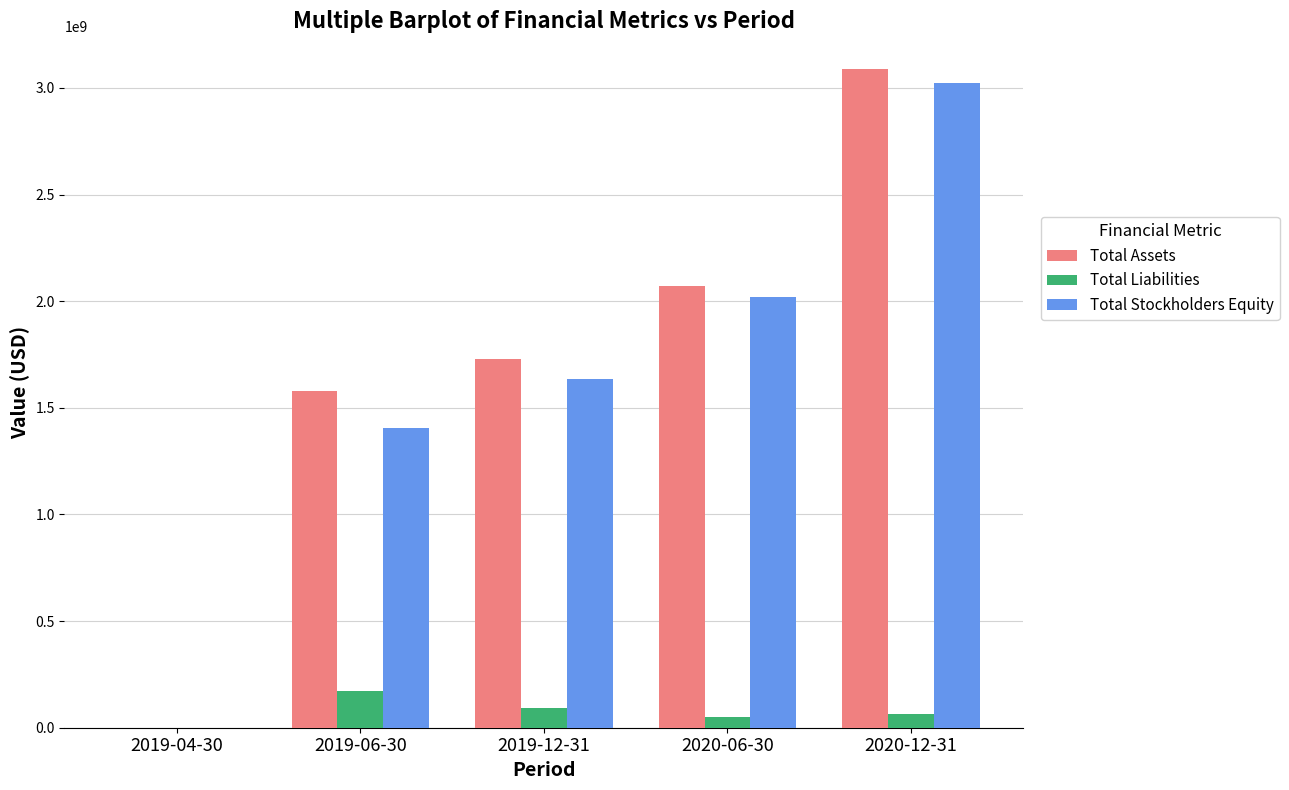

What is the sum of all Total Assets values?

8467626908